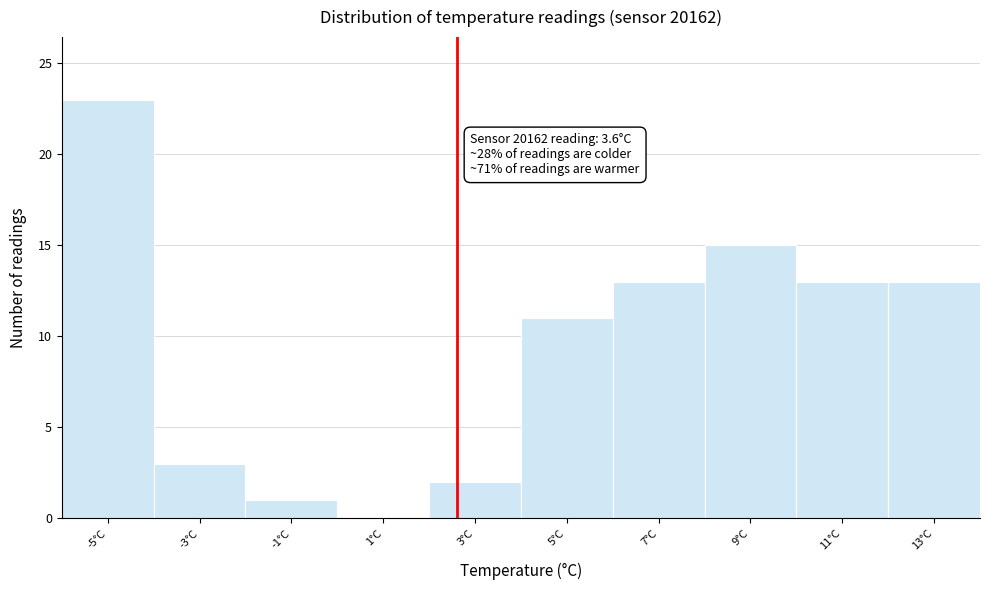

Reading left to right, extract all data points from this chart.

-5°C=23	-3°C=3	-1°C=1	1°C=0	3°C=2	5°C=11	7°C=13	9°C=15	11°C=13	13°C=13